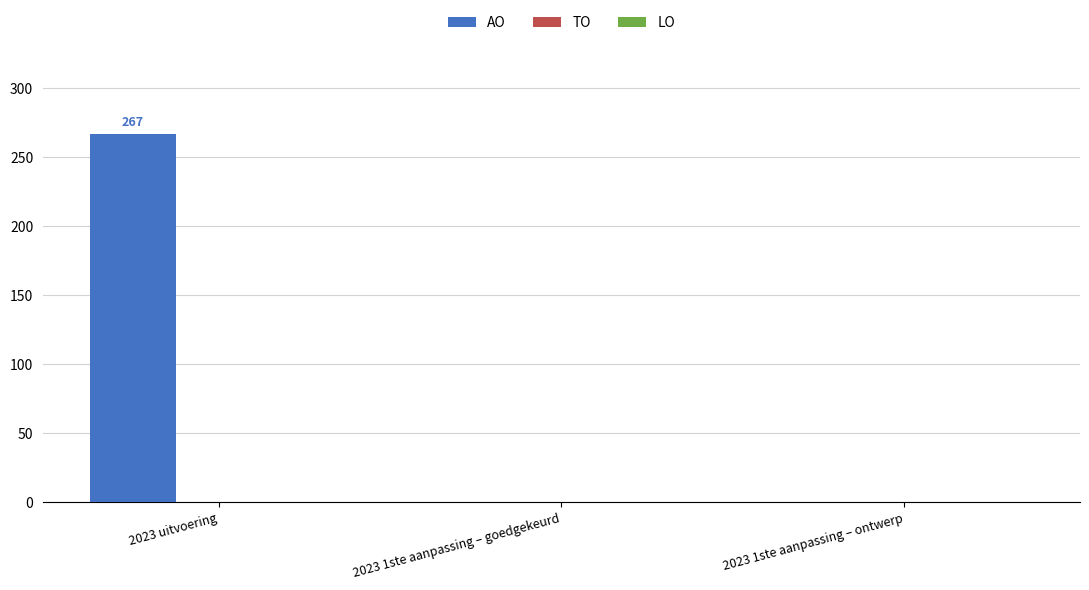

How many distinct data groups are displayed?

1